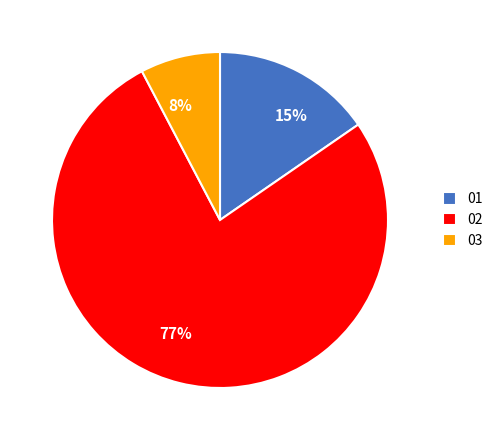

Does 02 account for over 50% of the chart?

Yes